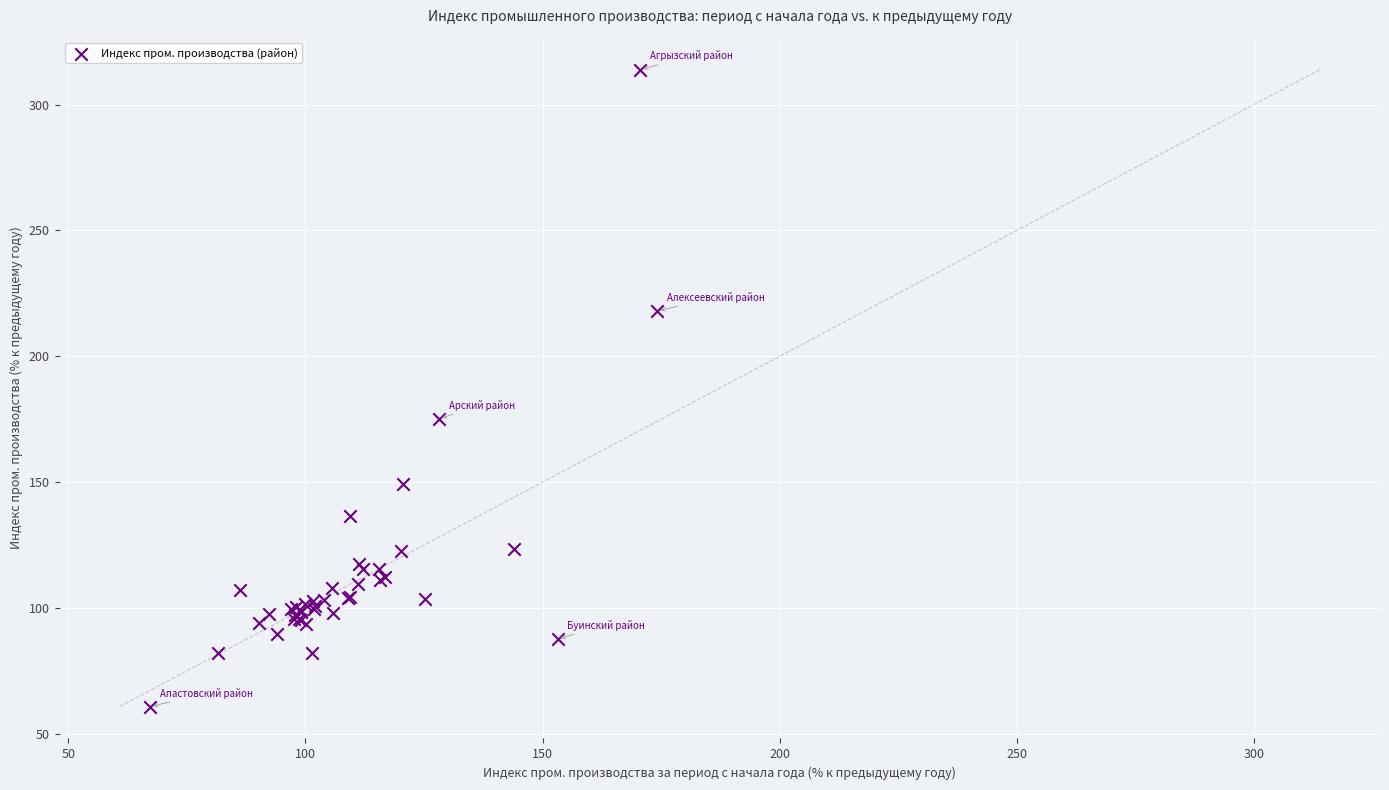

What Y value in the scatter plot is closest to 187?

175.2